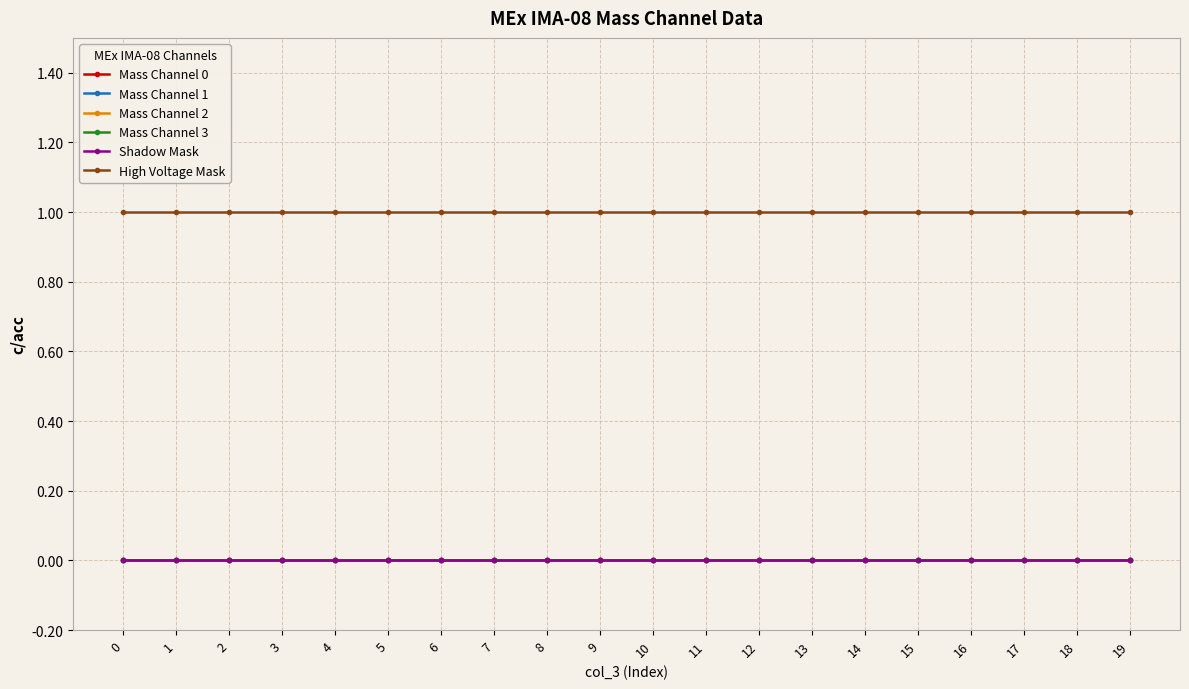

Is this an area chart (filled region under the line)?

No